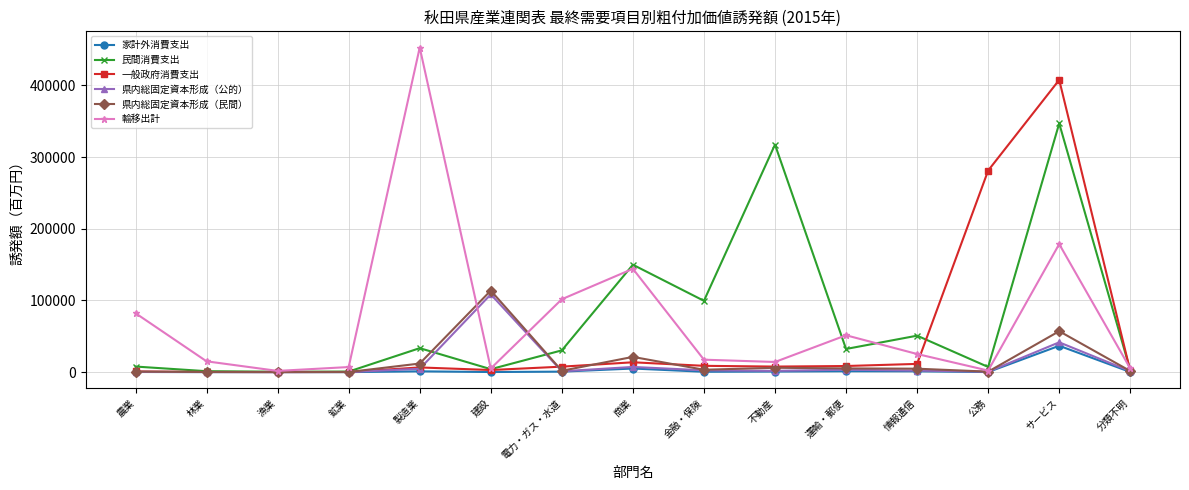

Where is 一般政府消費支出 nearest to the value 203826?

公務